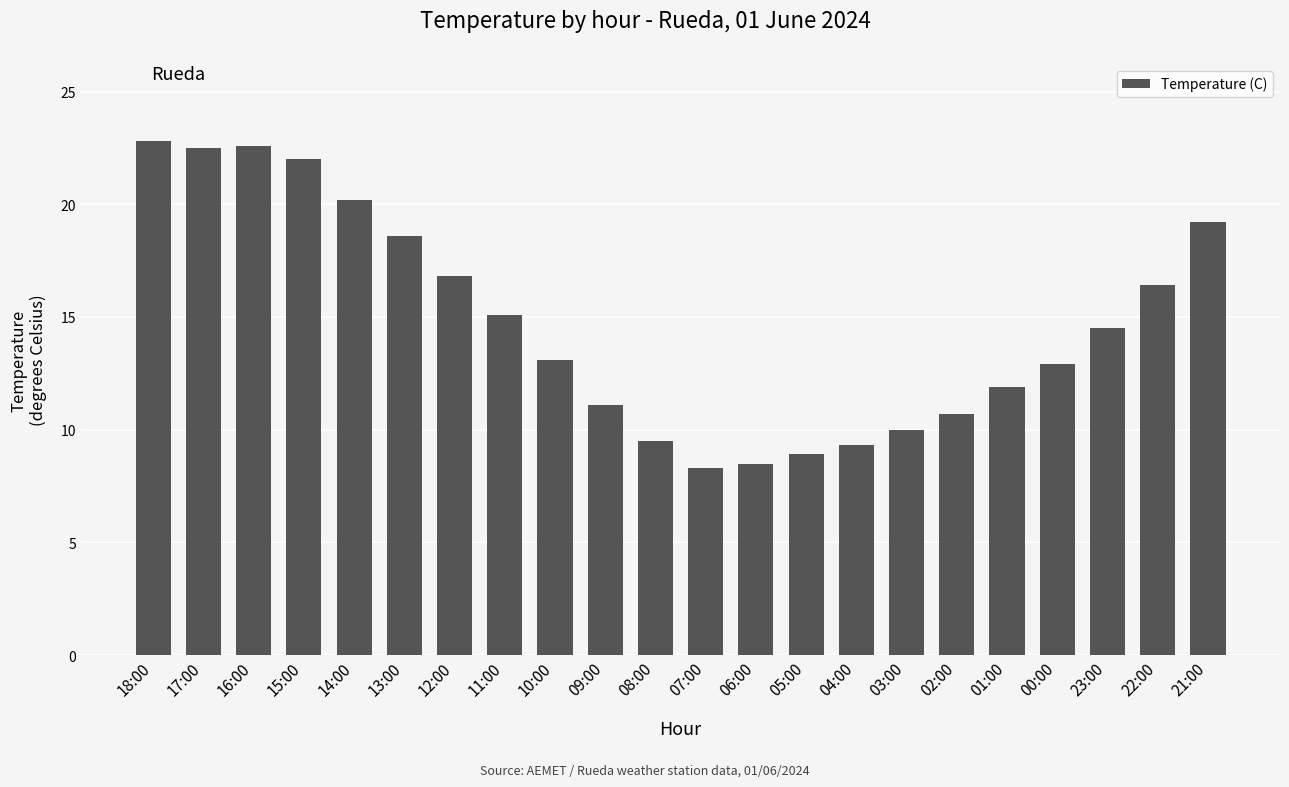

What is the sum of the values at 21:00 and 23:00?

33.7